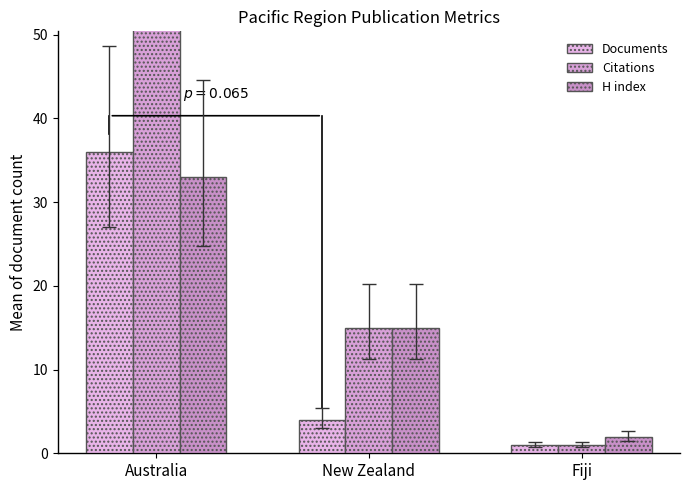

Reading left to right, extract all data points from this chart.

Documents: Australia=36	New Zealand=4	Fiji=1
Citations: Australia=108	New Zealand=15	Fiji=1
H index: Australia=33	New Zealand=15	Fiji=2